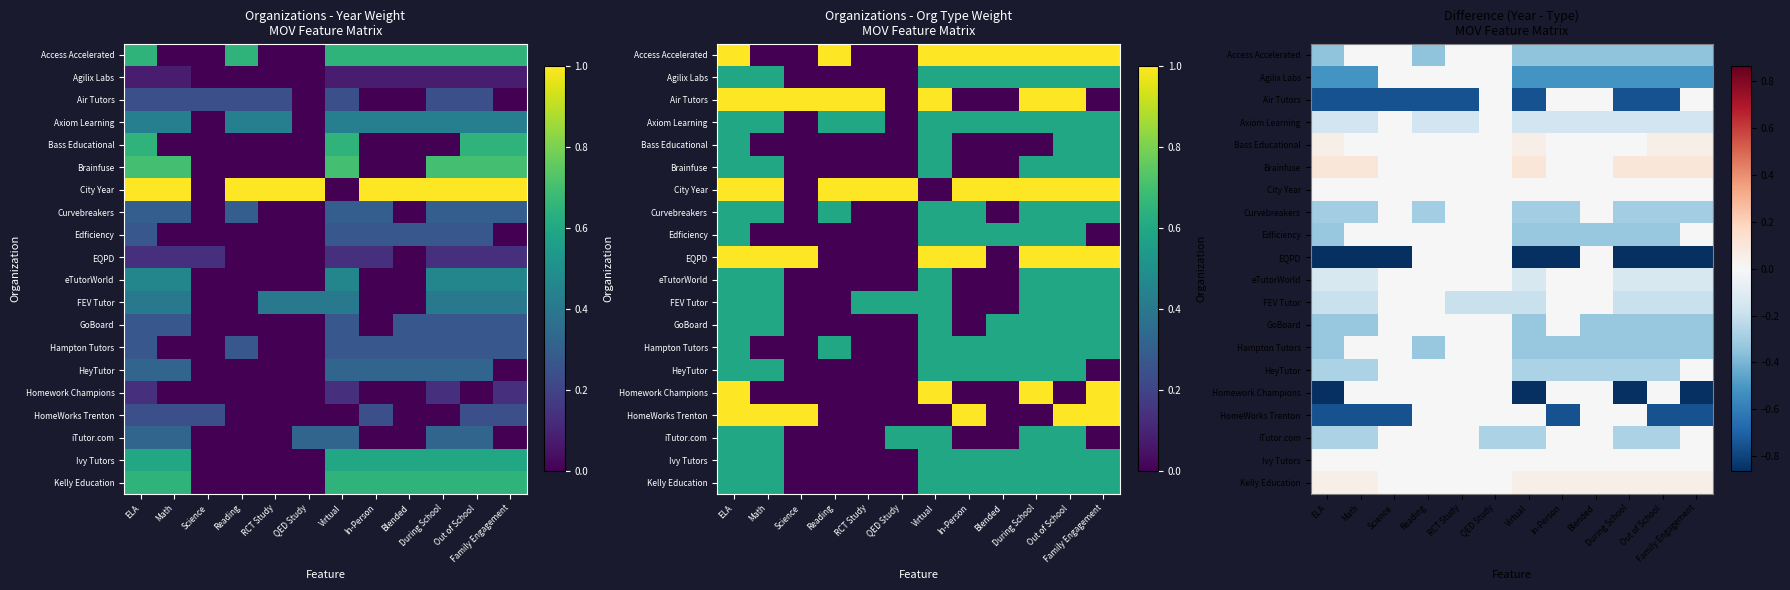

What is the smallest value displayed?

-0.9